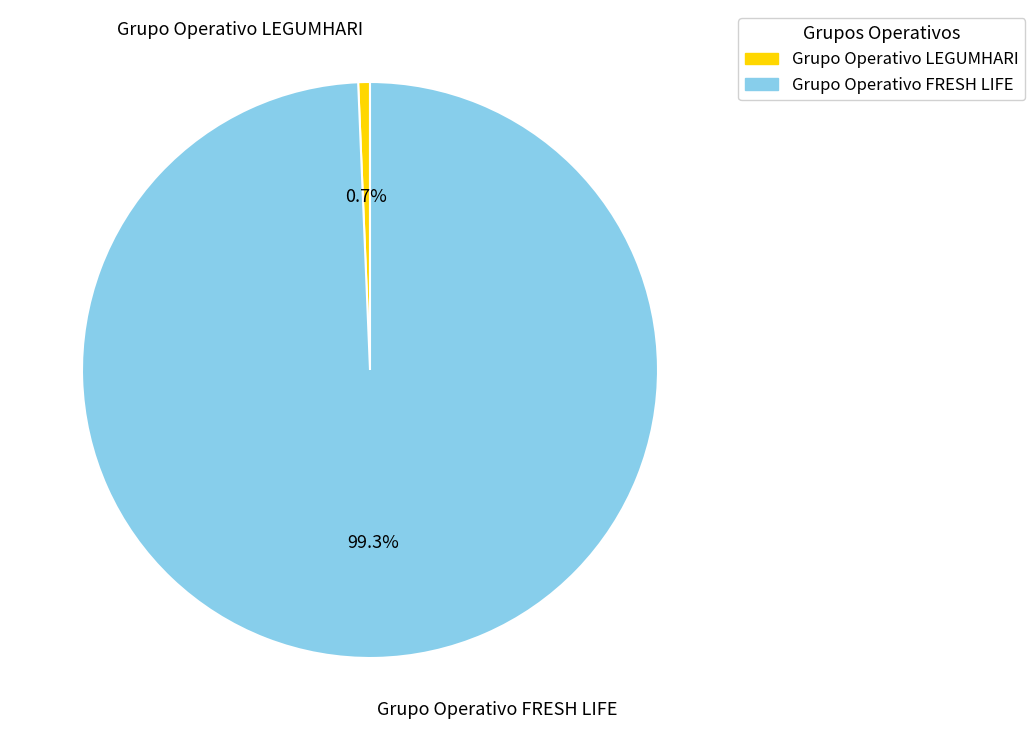

Rank the categories by value from lowest to highest.

Grupo Operativo LEGUMHARI, Grupo Operativo FRESH LIFE